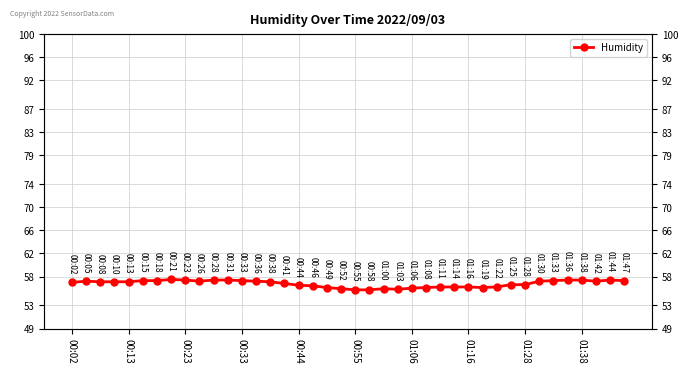

At which category does the chart reach its minimum across all series?

00:55